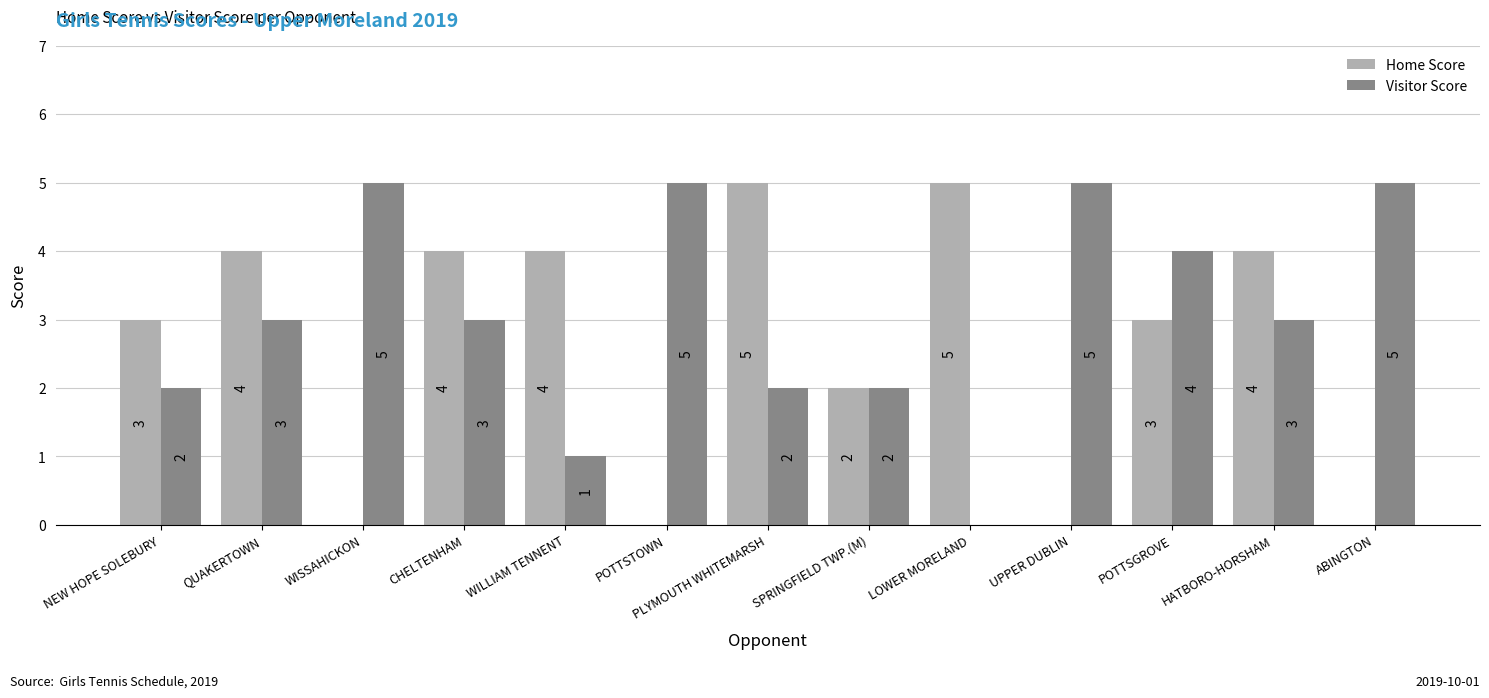

True or false: Home Score has a value of 4 at CHELTENHAM.

True